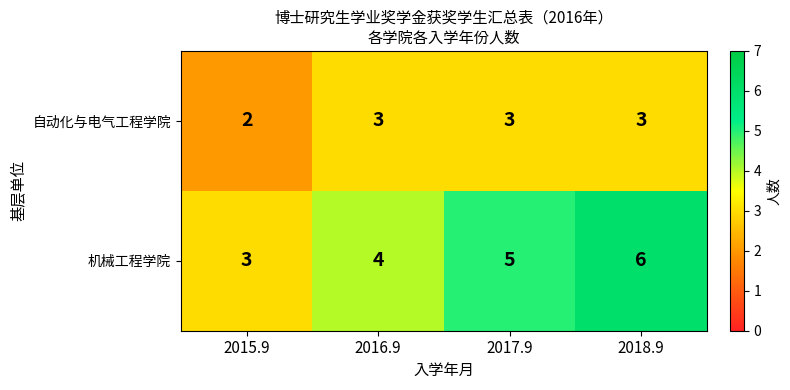

True or false: 机械工程学院 has a value of 5 at 2015.9.

False